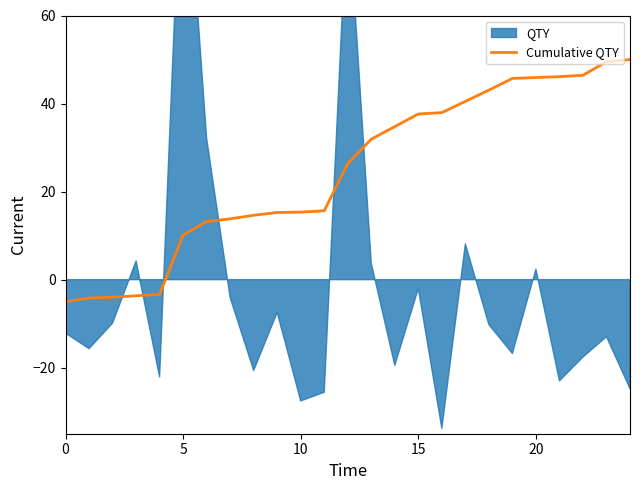

True or false: Cumulative QTY has a value of 45.9 at 20.

True